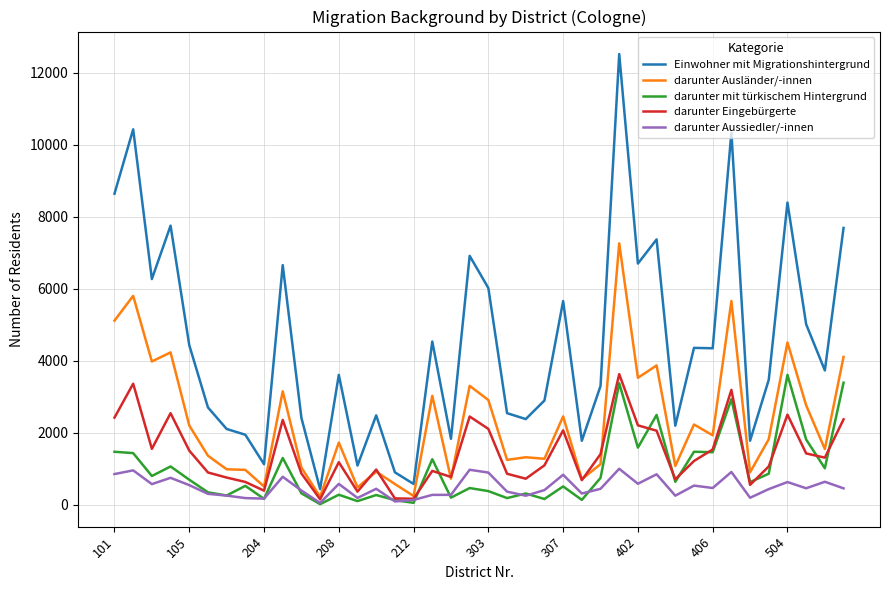

What is the greatest value displayed?

12515